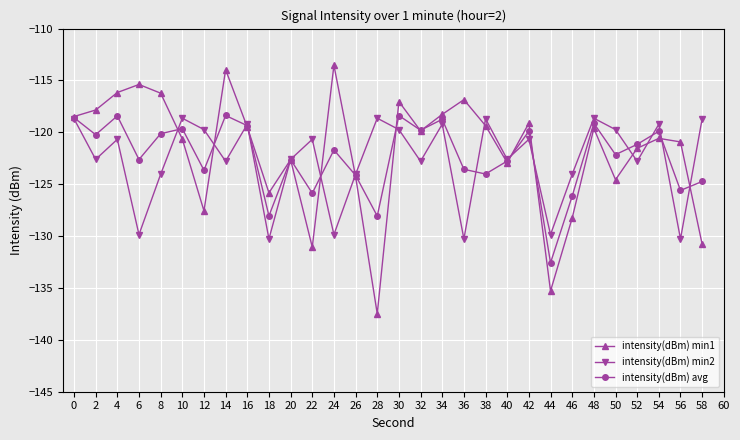

What is the sum of all intensity(dBm) min1 values?

-3655.5